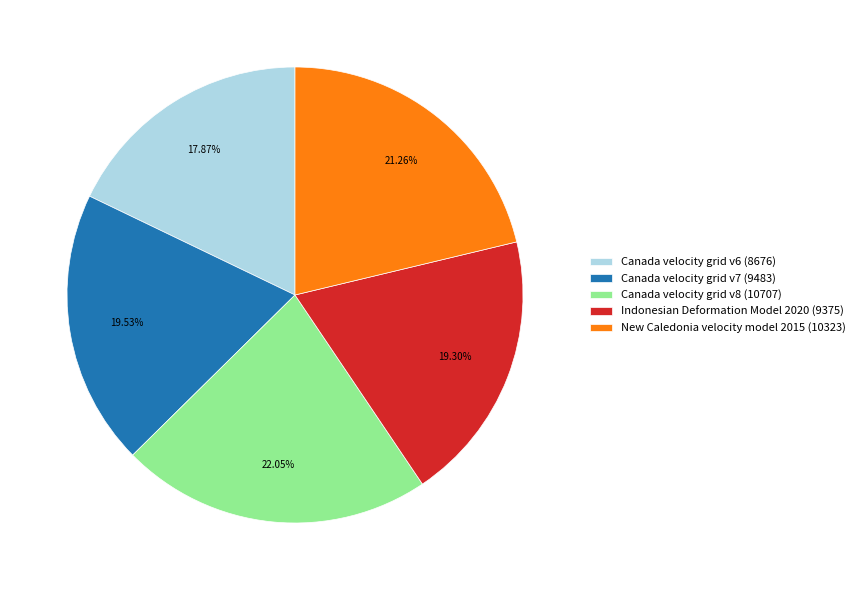

To the nearest percent, what is the difference between the largest and smallest slice percentages?

4%